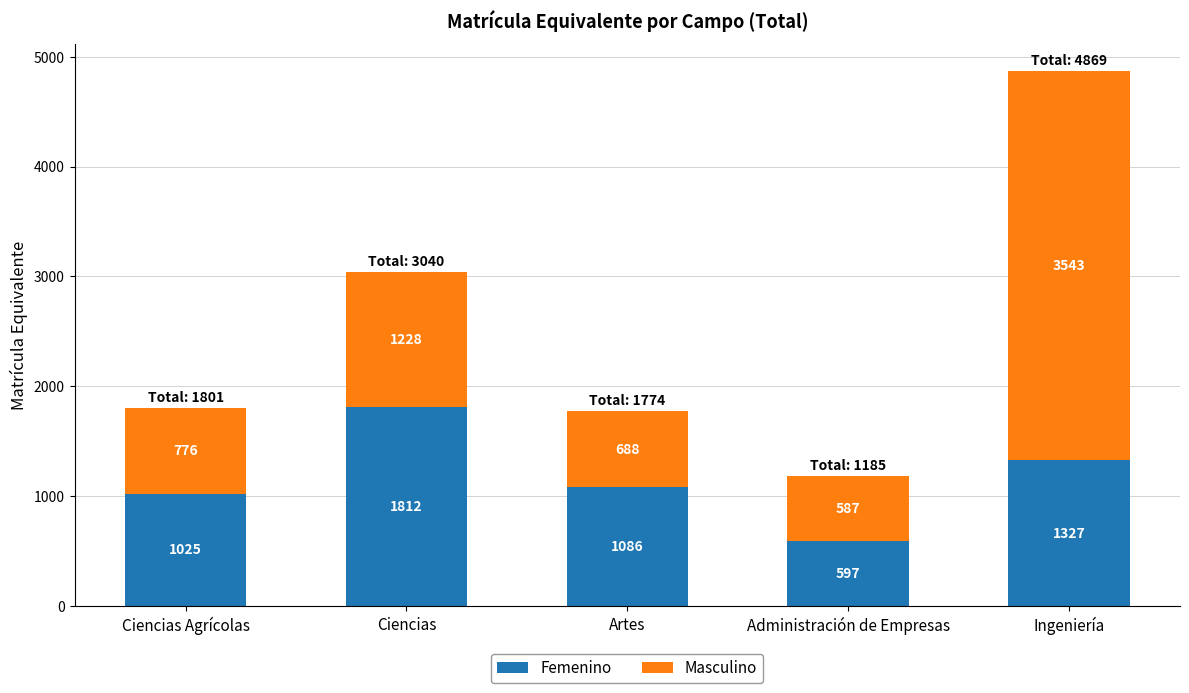

How many bars are there in total?

5